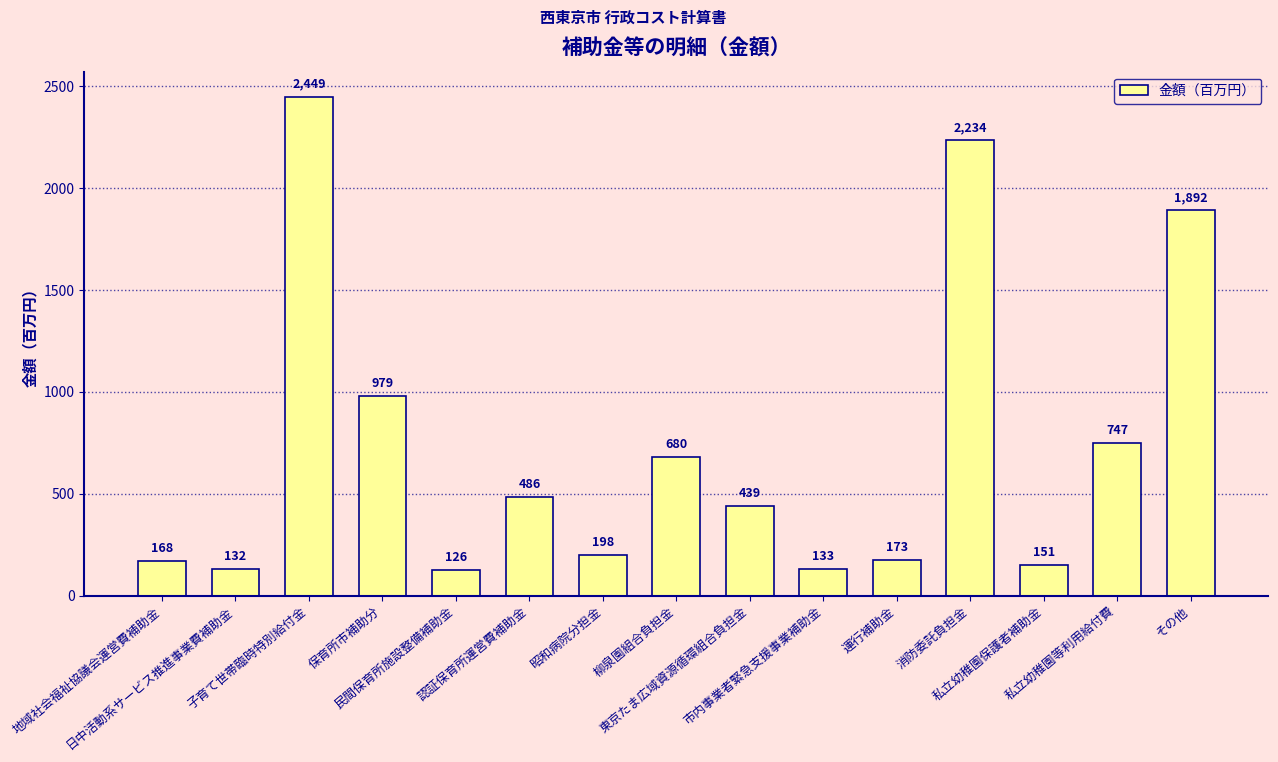

List the labels in order of value, largest first.

子育て世帯臨時特別給付金, 消防委託負担金, その他, 保育所市補助分, 私立幼稚園等利用給付費, 柳泉園組合負担金, 認証保育所運営費補助金, 東京たま広域資源循環組合負担金, 昭和病院分担金, 運行補助金, 地域社会福祉協議会運営費補助金, 私立幼稚園保護者補助金, 市内事業者緊急支援事業補助金, 日中活動系サービス推進事業費補助金, 民間保育所施設整備補助金